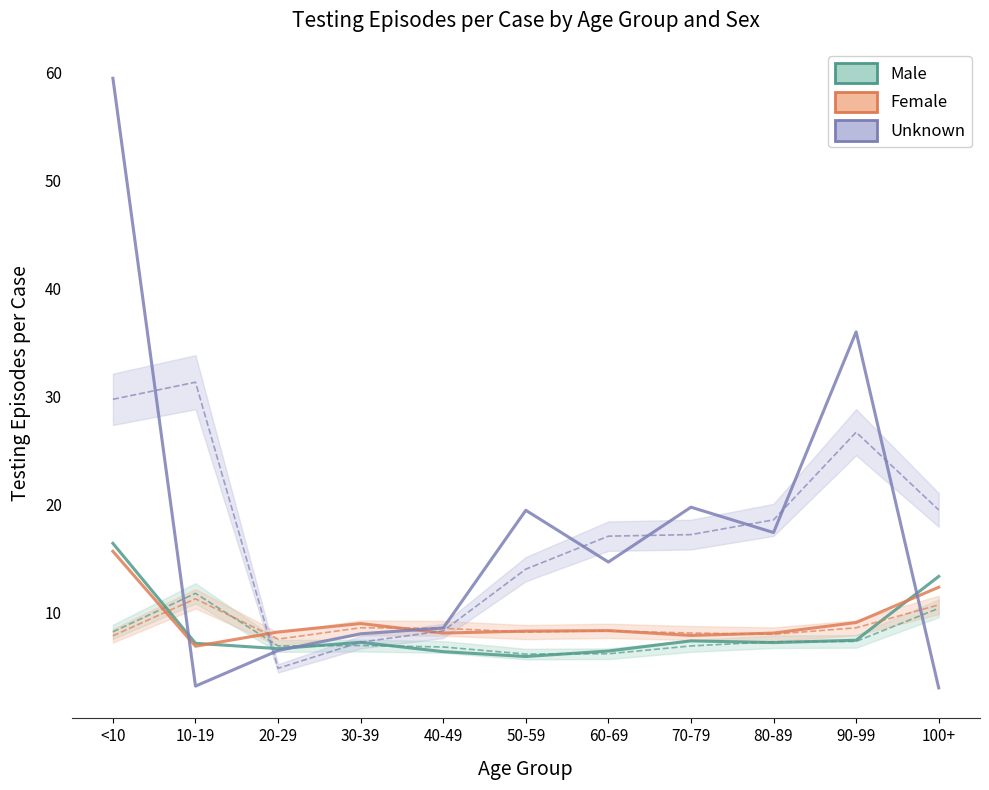

What is the difference between the highest and lowest values at 80-89?

10.2